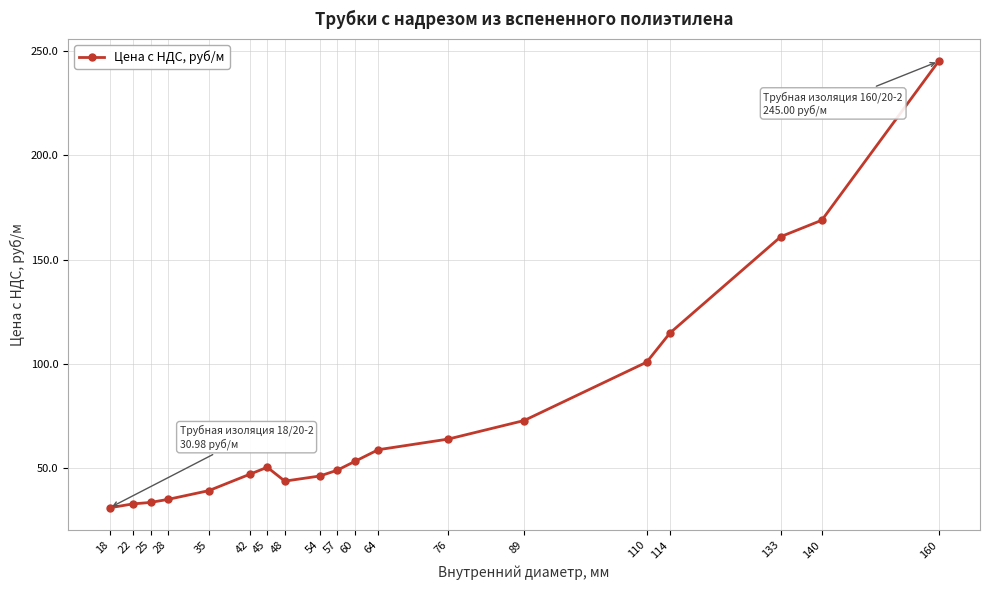

Does the chart display data point markers on the line(s)?

Yes